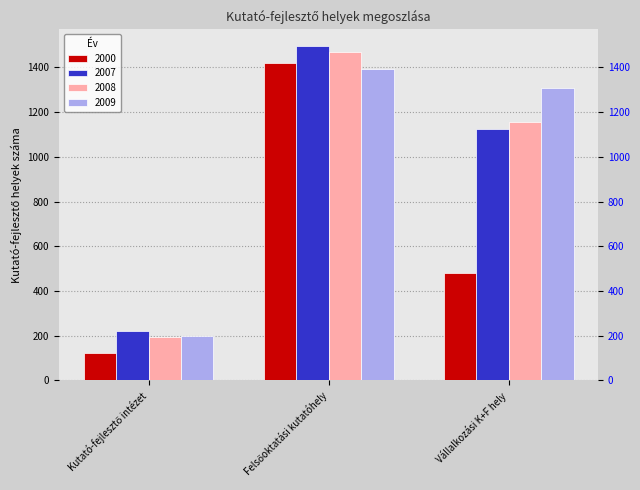

At which category is the sum across all series the highest?

Felsőoktatási kutatóhely